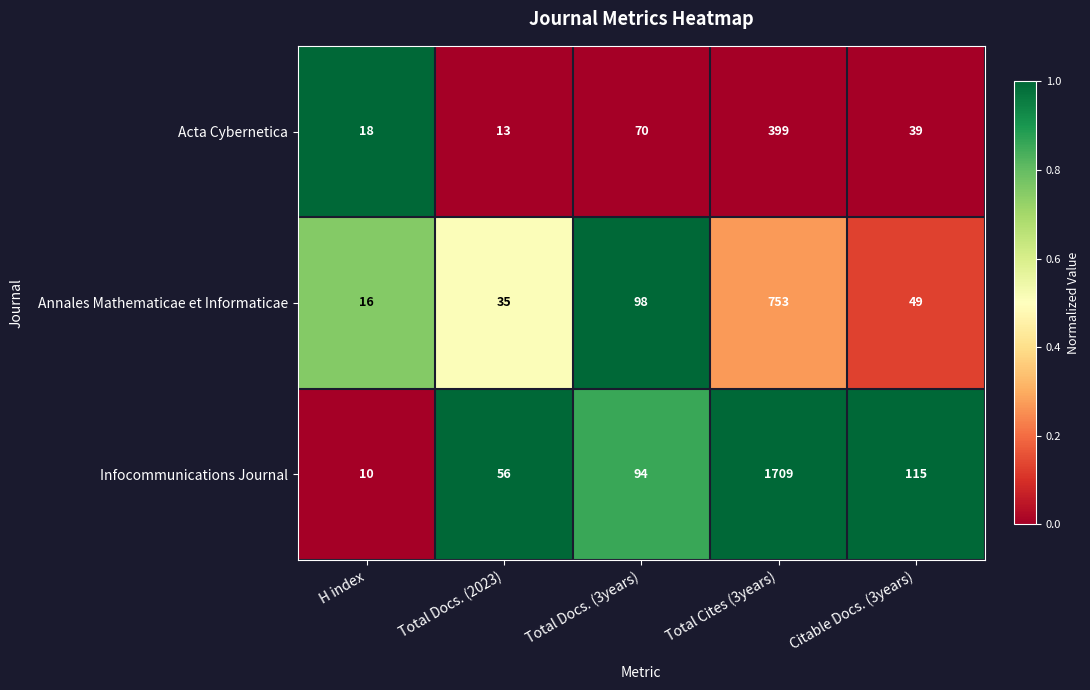

How many distinct data groups are displayed?

3